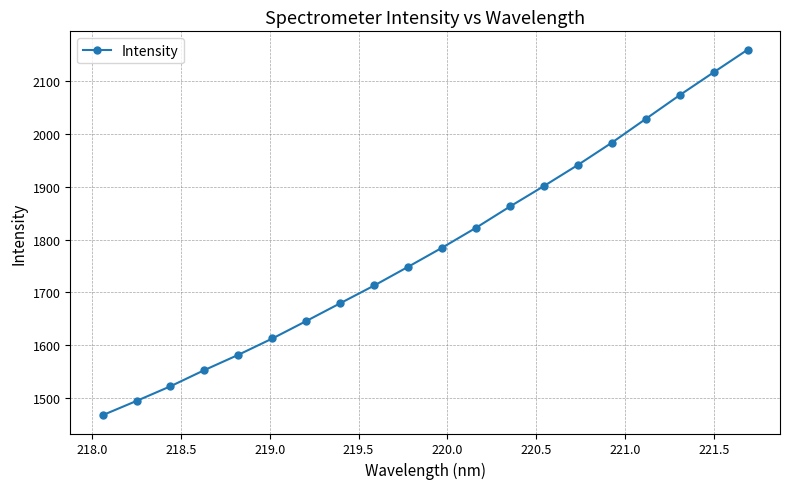

What is the greatest value displayed?

2159.5